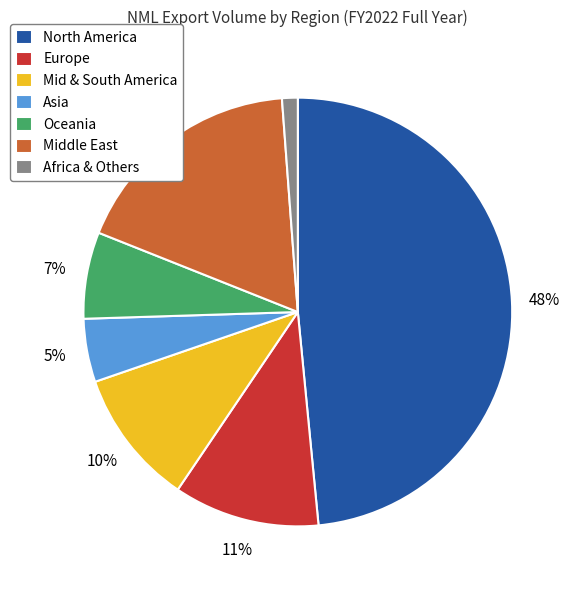

To the nearest percent, what percentage of the pie is Oceania?

7%